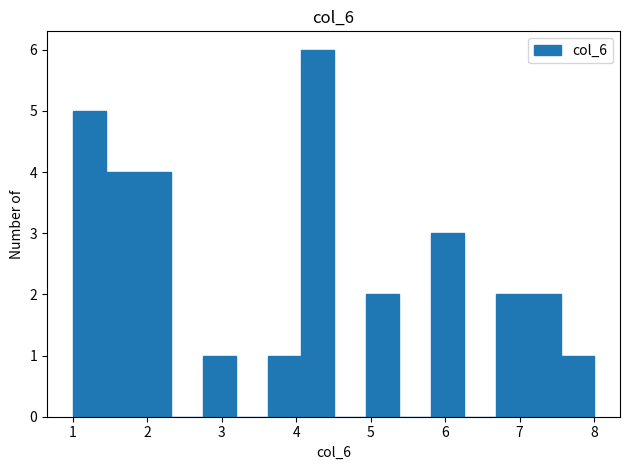

Reading left to right, transcribe this chart: for each bar, give the range it covers on the x-axis and its height. Neither the bar edges nor the heights are printed on the chart, so give them approximately, as read against the axes.

1.0 to 1.4: 5
1.4 to 1.9: 4
1.9 to 2.3: 4
2.3 to 2.8: 0
2.8 to 3.2: 1
3.2 to 3.6: 0
3.6 to 4.1: 1
4.1 to 4.5: 6
4.5 to 4.9: 0
4.9 to 5.4: 2
5.4 to 5.8: 0
5.8 to 6.3: 3
6.3 to 6.7: 0
6.7 to 7.1: 2
7.1 to 7.6: 2
7.6 to 8.0: 1